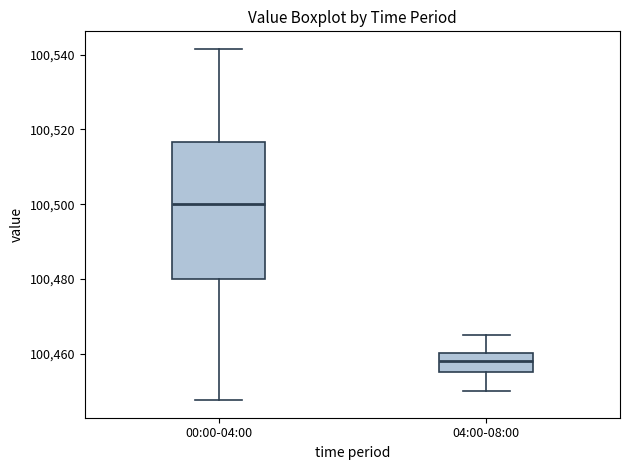

Where does the lower whisker of the box for 00:00-04:00 end on the y-axis? The values are not printed on the chart, so give them approximately, as read against the axis.

100448